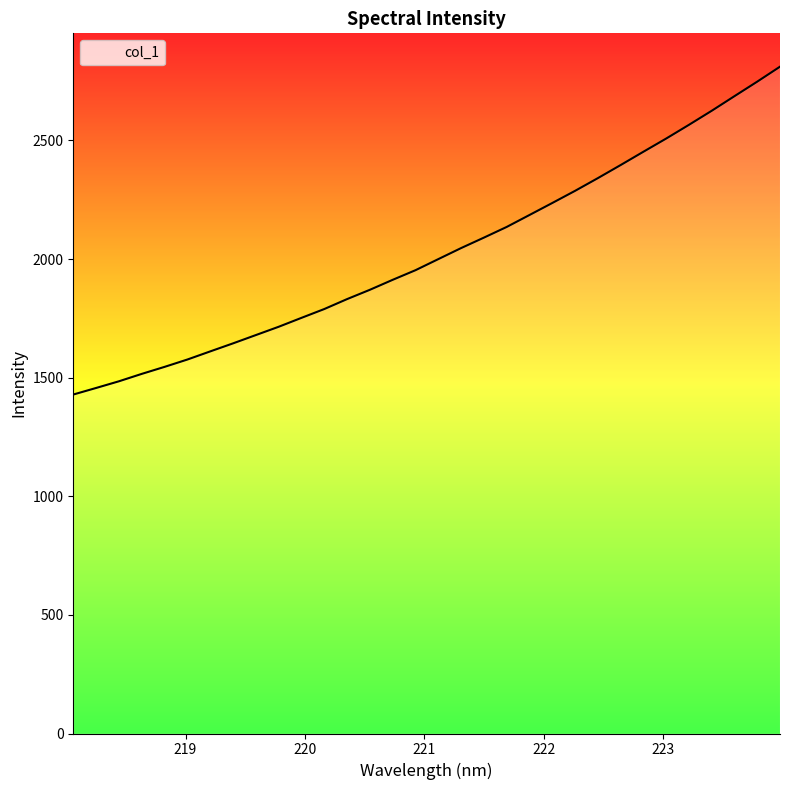

What is the maximum value shown in the chart?

2811.2